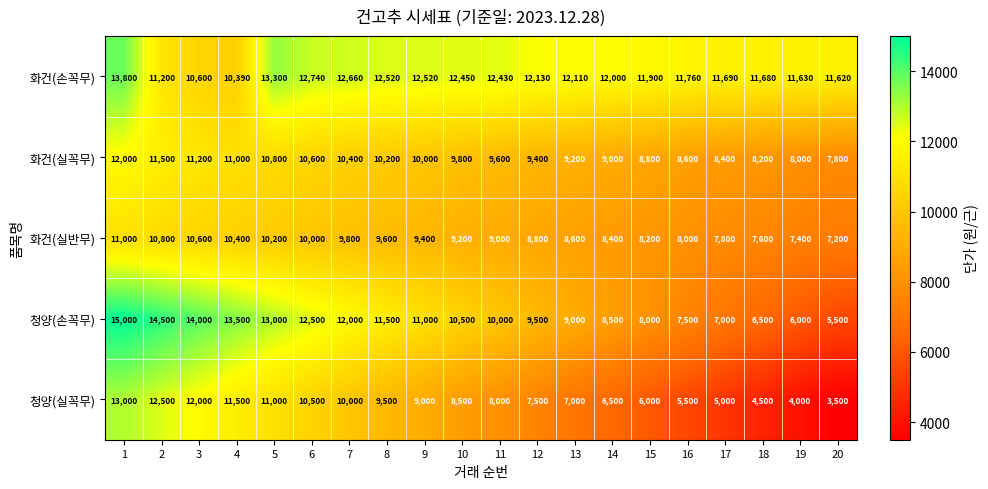

What is the spread (max minus min) of values at 18?

7180